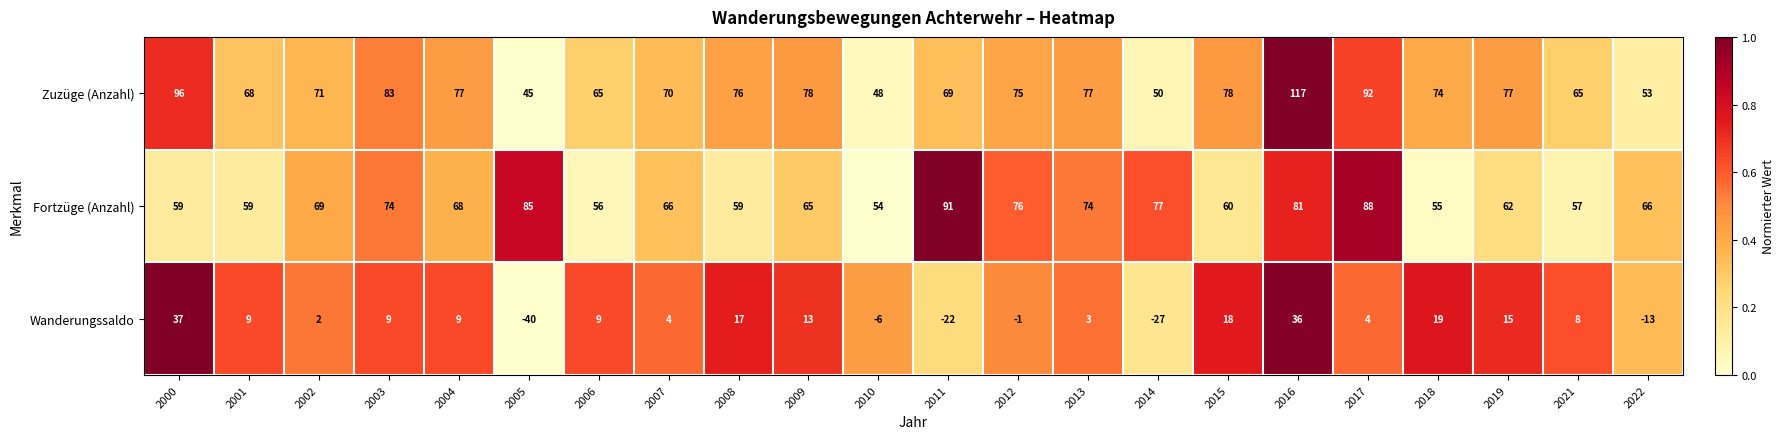

What is the average value of the Fortzüge (Anzahl) series?

68